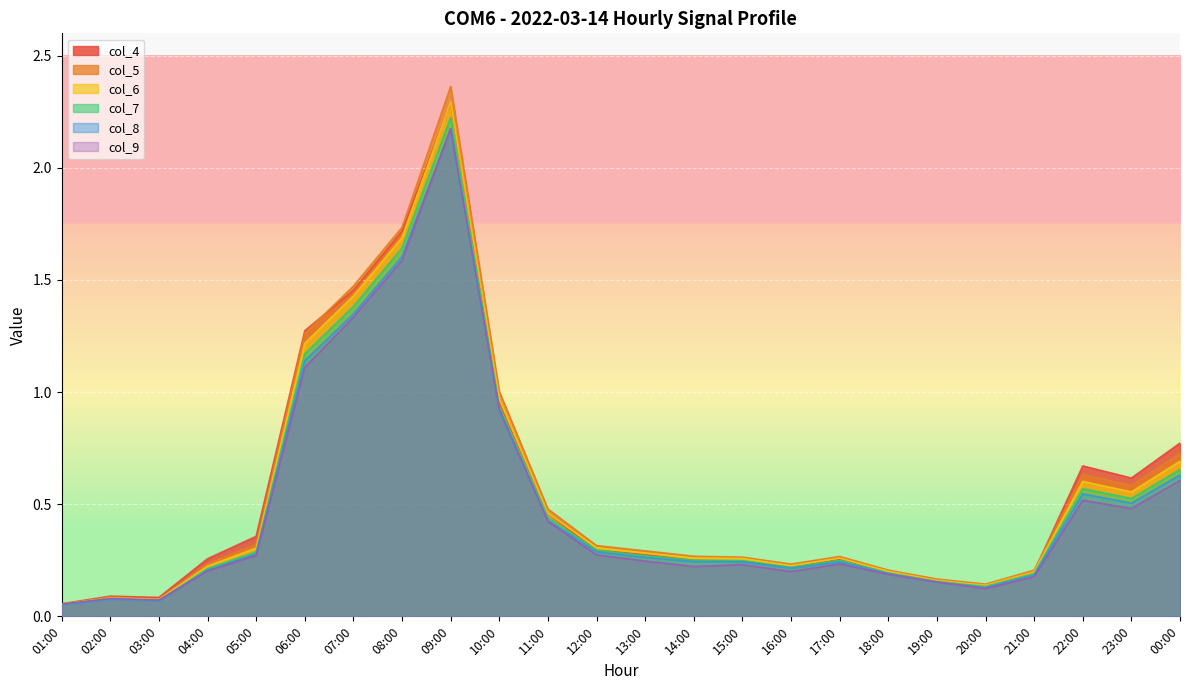

At which category does col_8 reach its first local peak?

02:00